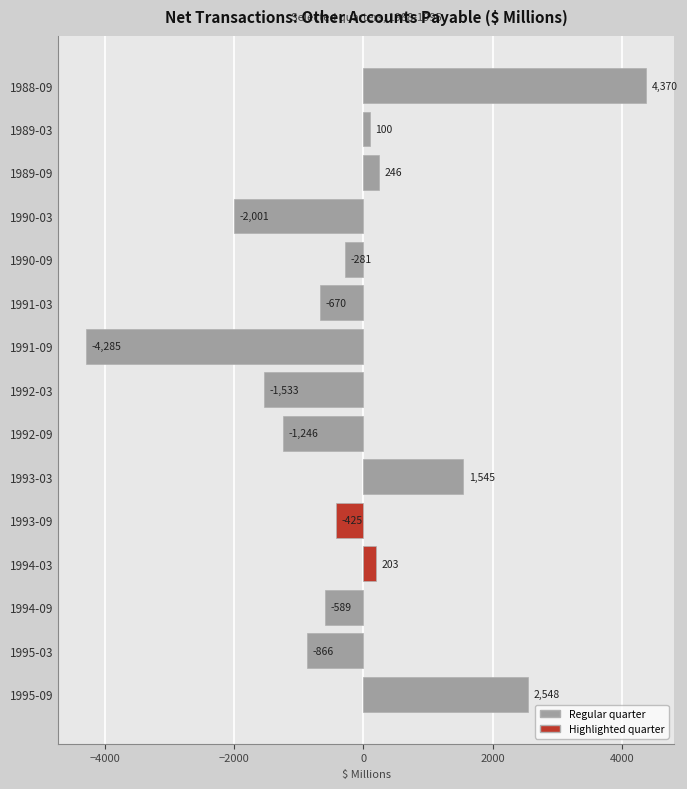

What is the value of the 2nd bar from the top?

100